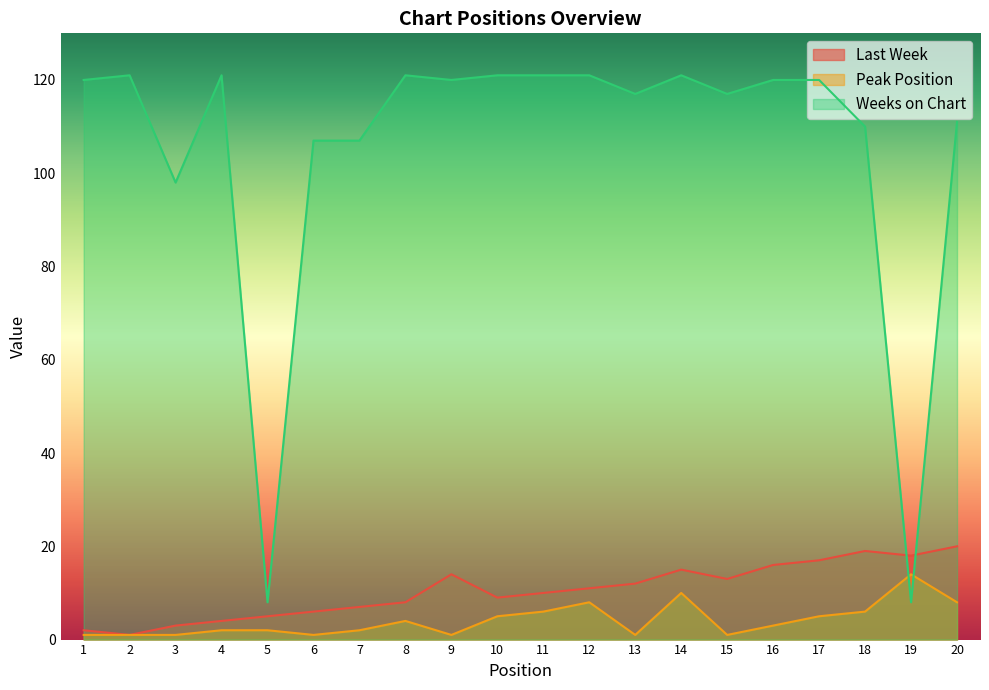

True or false: Weeks on Chart has more than 2 points higher than both neighbors.

True